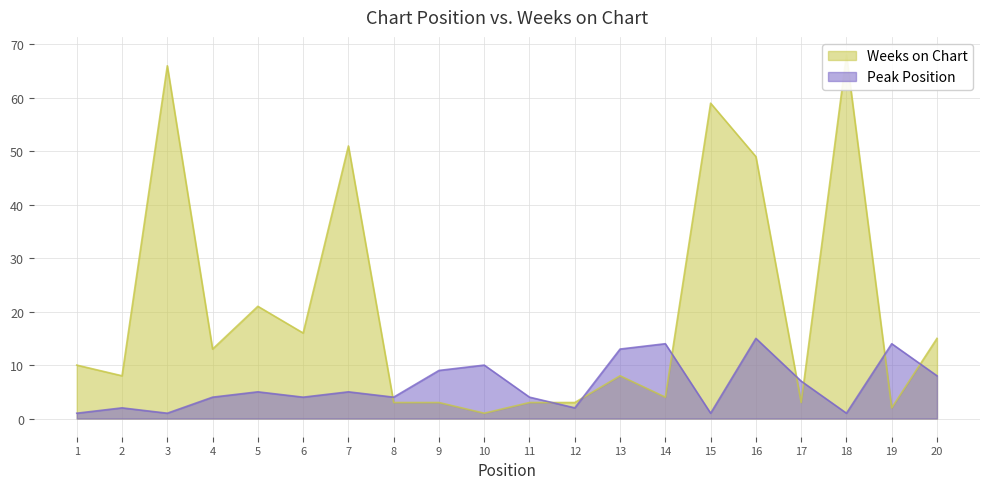

Does the chart have visible grid lines?

Yes